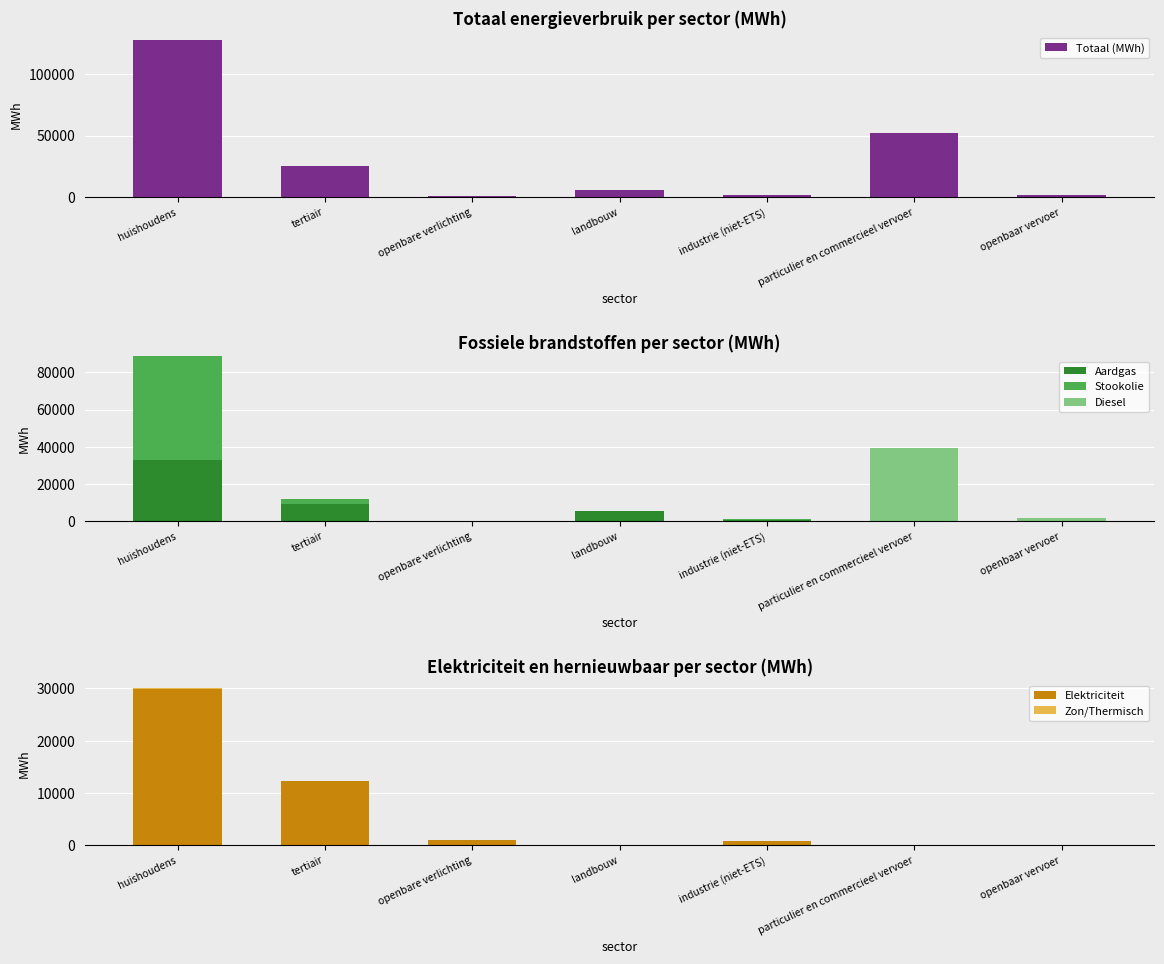

Which category has the highest value across all series?

huishoudens